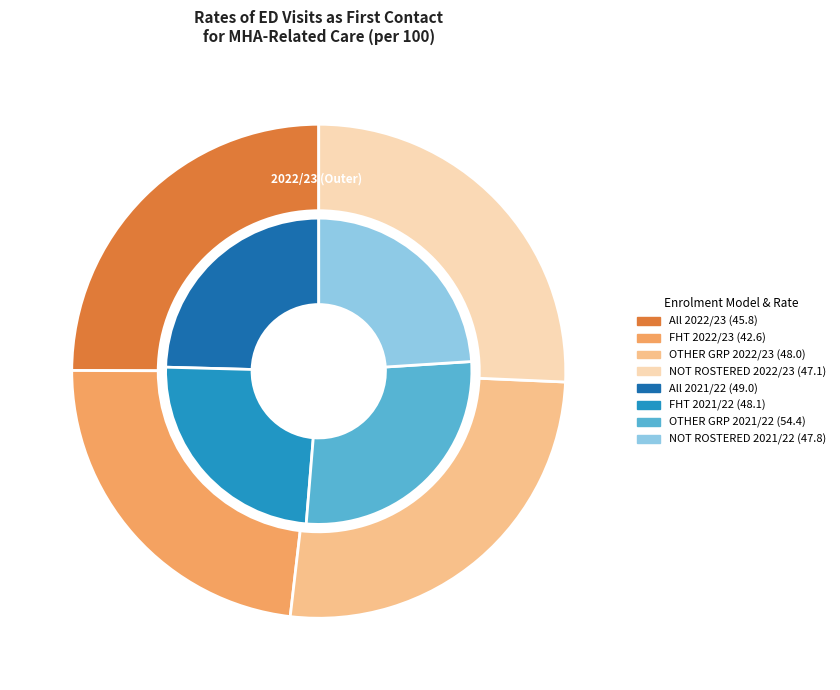

How many segments does this pie chart have?

8